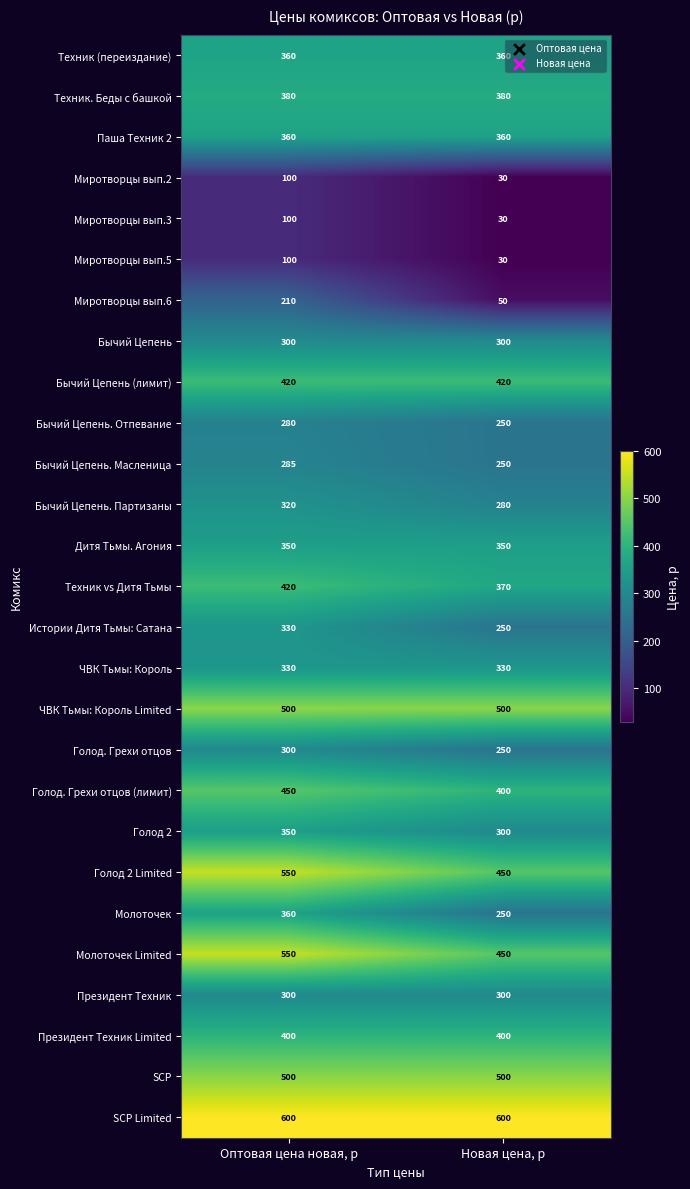

What is the maximum value shown in the chart?

600